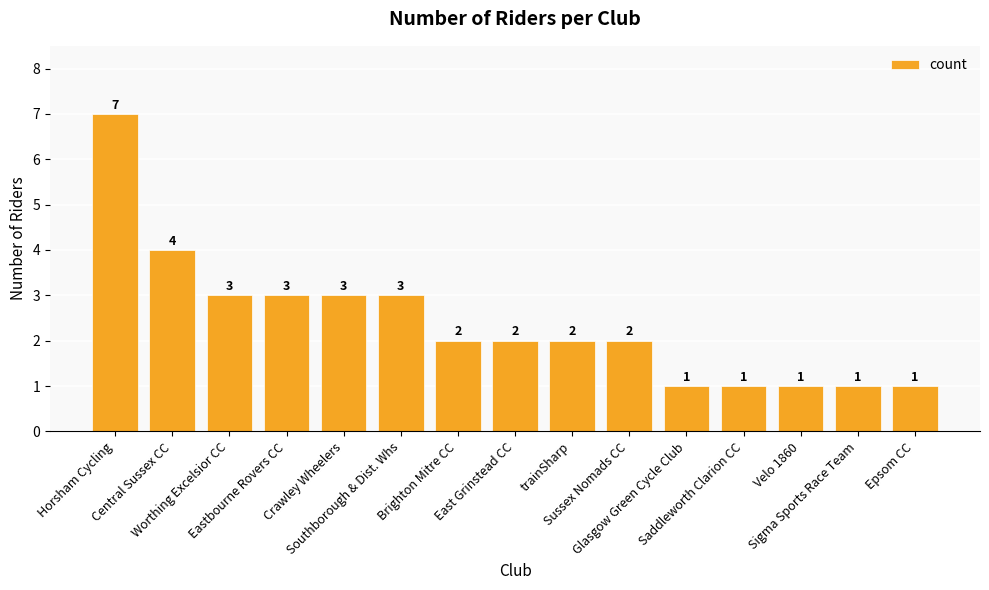

Does the chart contain stacked bars?

No